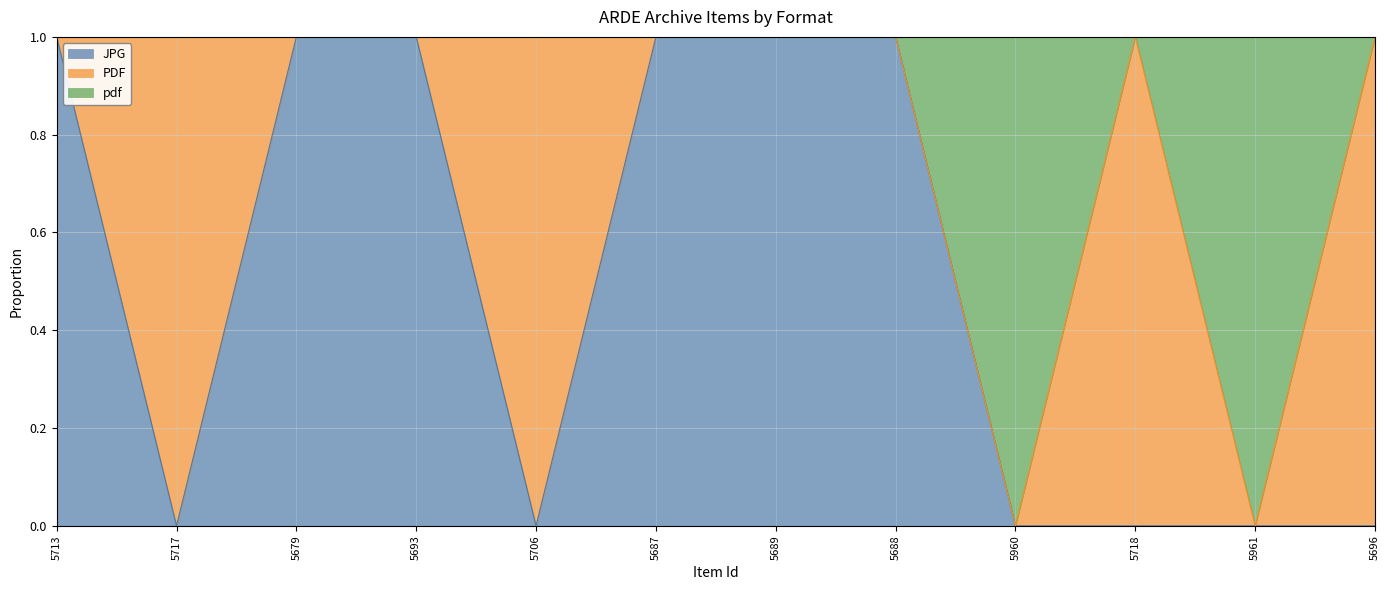

What is the label of the 4th point from the right?

5960